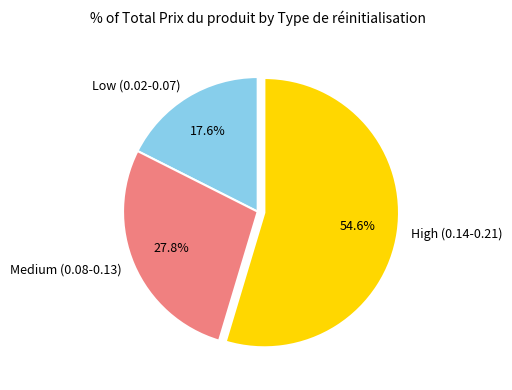

Is there any slice that represents more than half of the pie?

Yes